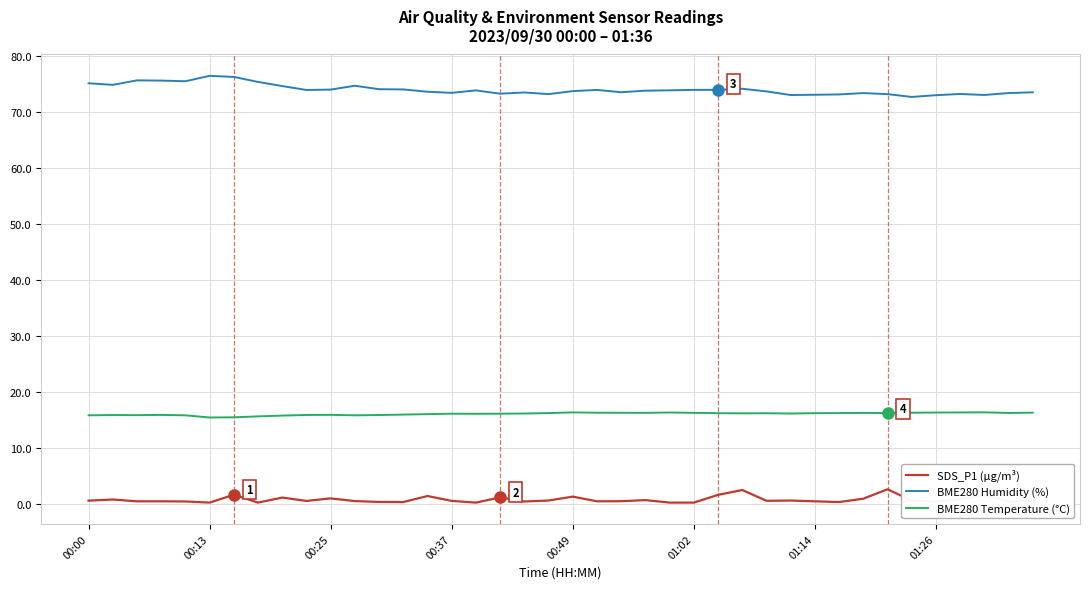

What is the greatest value displayed?

76.4